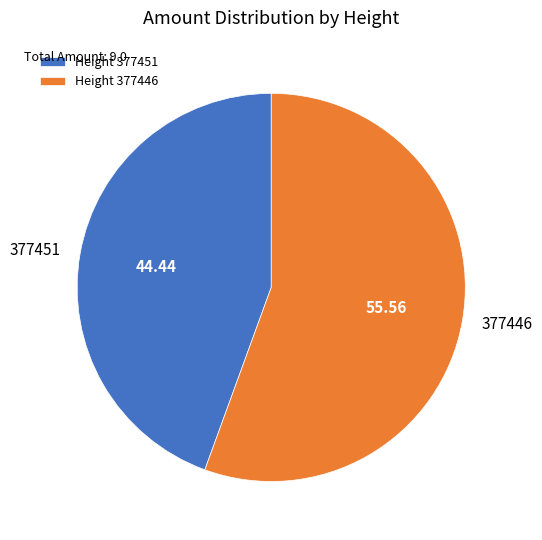

Do Height 377451 and Height 377446 together represent more than half of the pie?

Yes